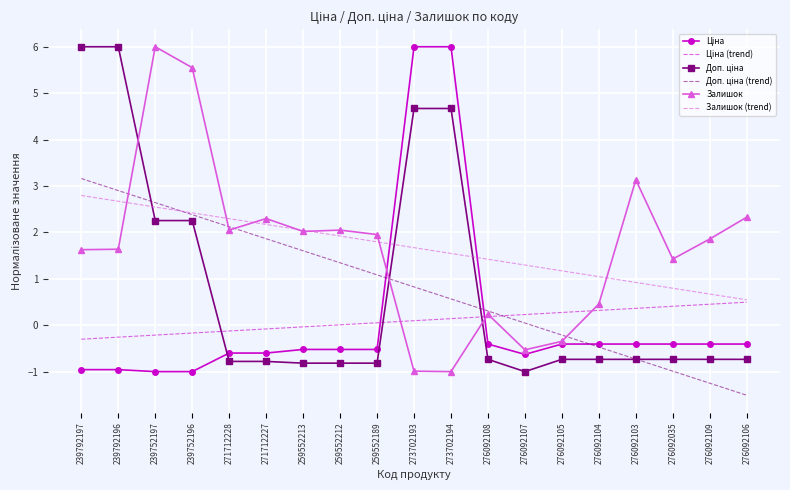

Which category has the lowest value across all series?

276092106